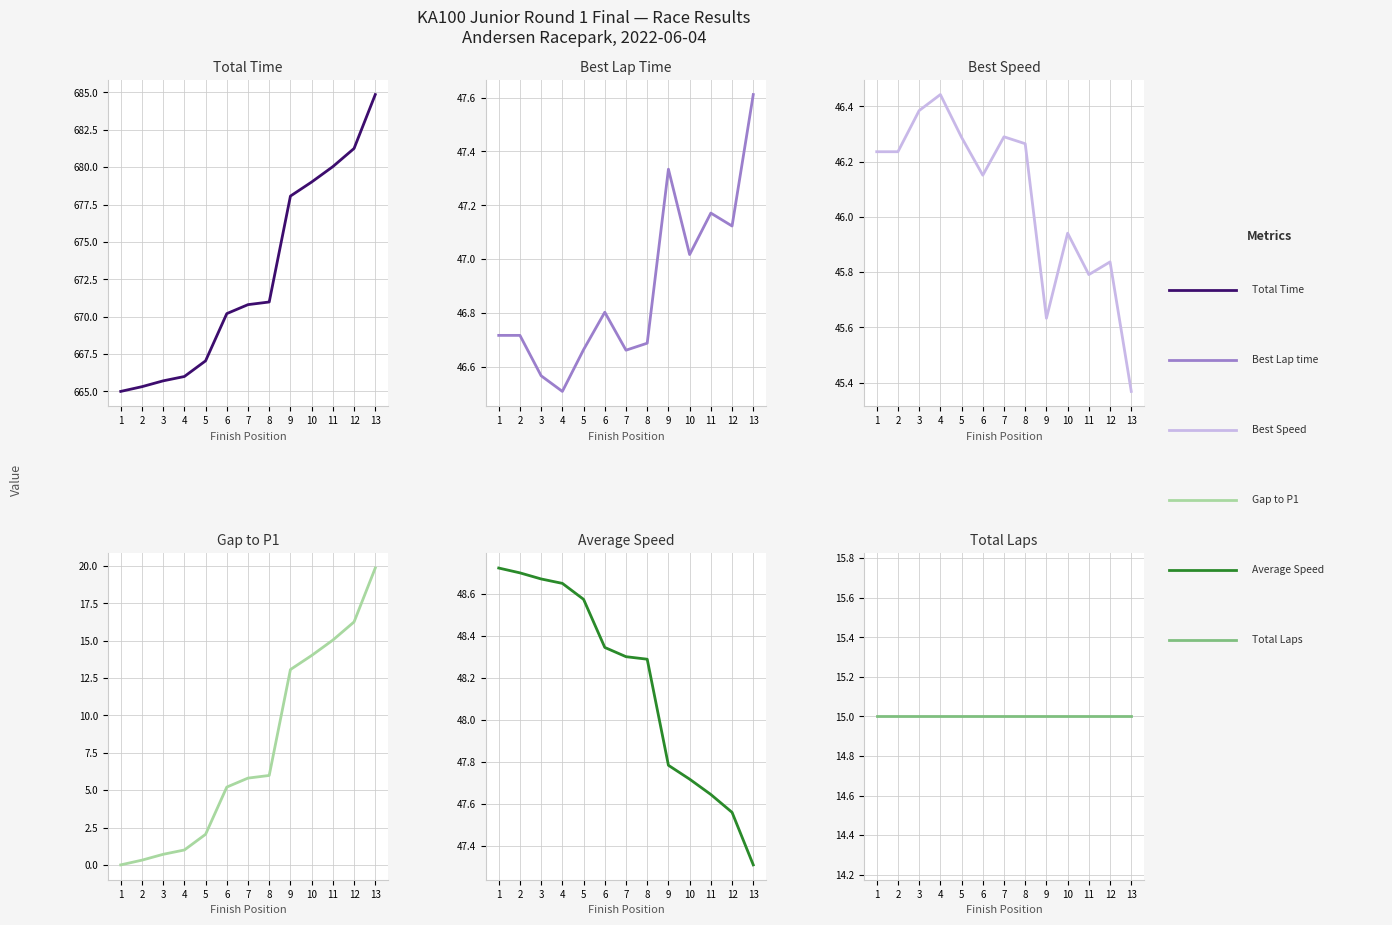

Is this an area chart (filled region under the line)?

No